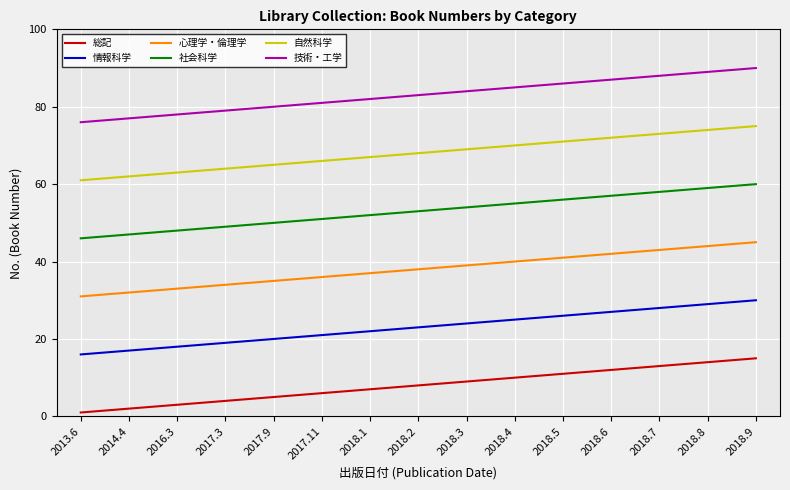

The value of 技術・工学 at 2014.4 is 42. True or false?

False